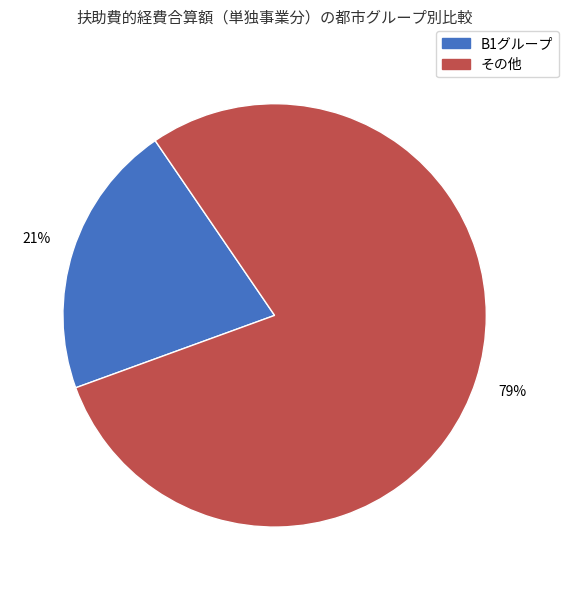

To the nearest percent, what is the difference between the largest and smallest slice percentages?

58%